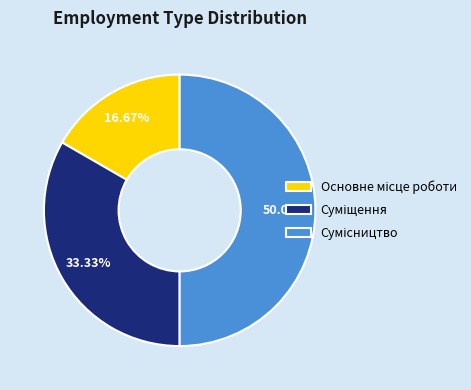

What is the change in value from Суміщення to Сумісництво?

+1